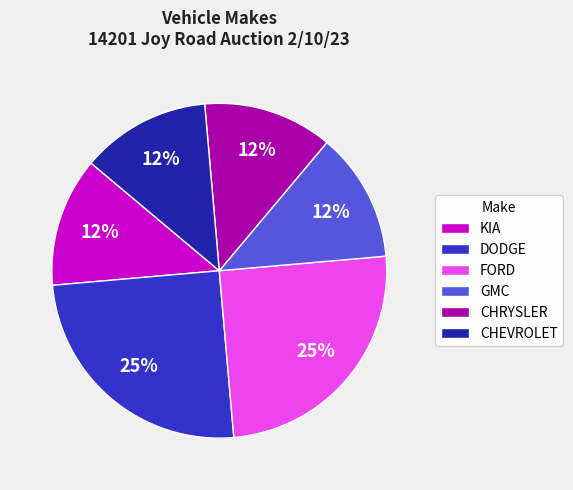

To the nearest percent, what is the average slice percentage?

17%